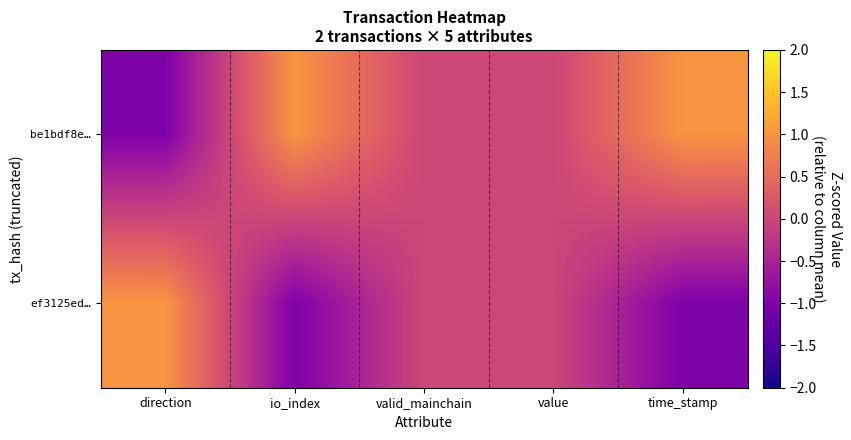

At which category is the sum across all series the highest?

direction